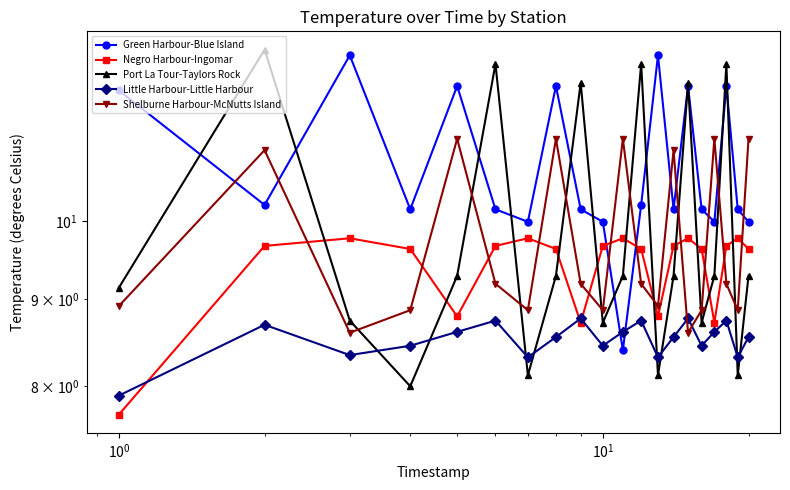

After their last crossing, which series has the higher values: Shelburne Harbour-McNutts Island or Little Harbour-Little Harbour?

Shelburne Harbour-McNutts Island